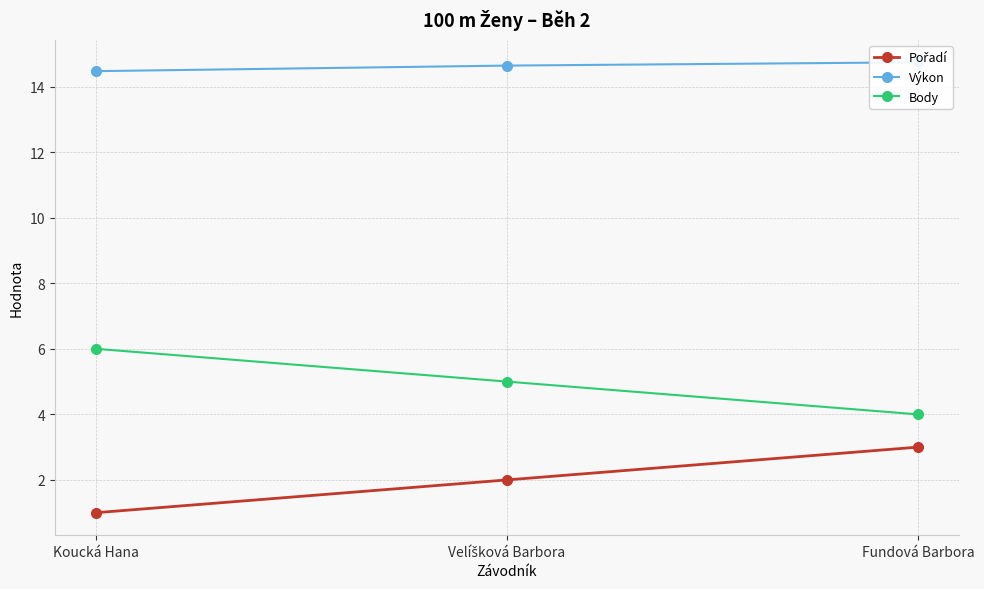

Reading right to left, extract all data points from this chart.

Pořadí: 3.0	2.0	1.0
Výkon: 14.7	14.6	14.5
Body: 4.0	5.0	6.0